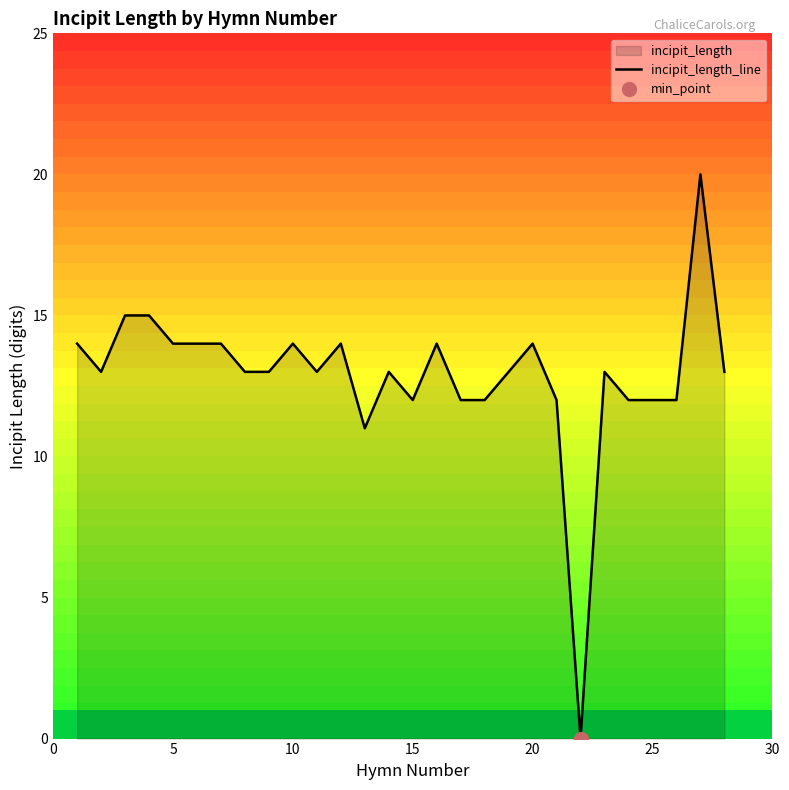

Is it true that incipit_length_line equals 12 at 15?

True